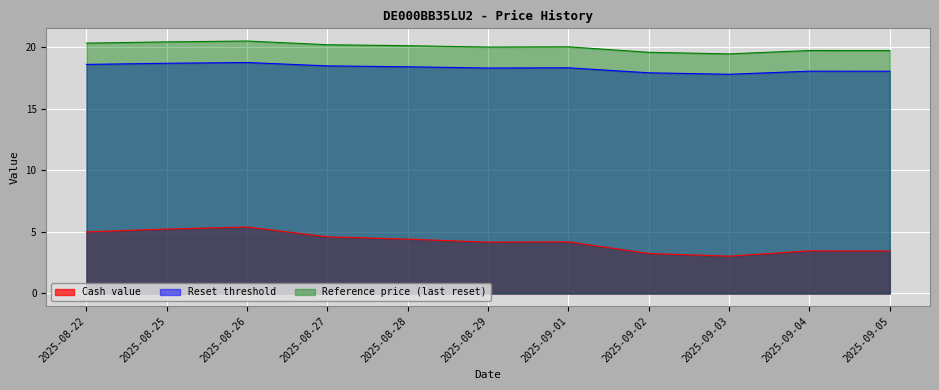

At which category does Reset threshold reach its first local peak?

2025-08-26